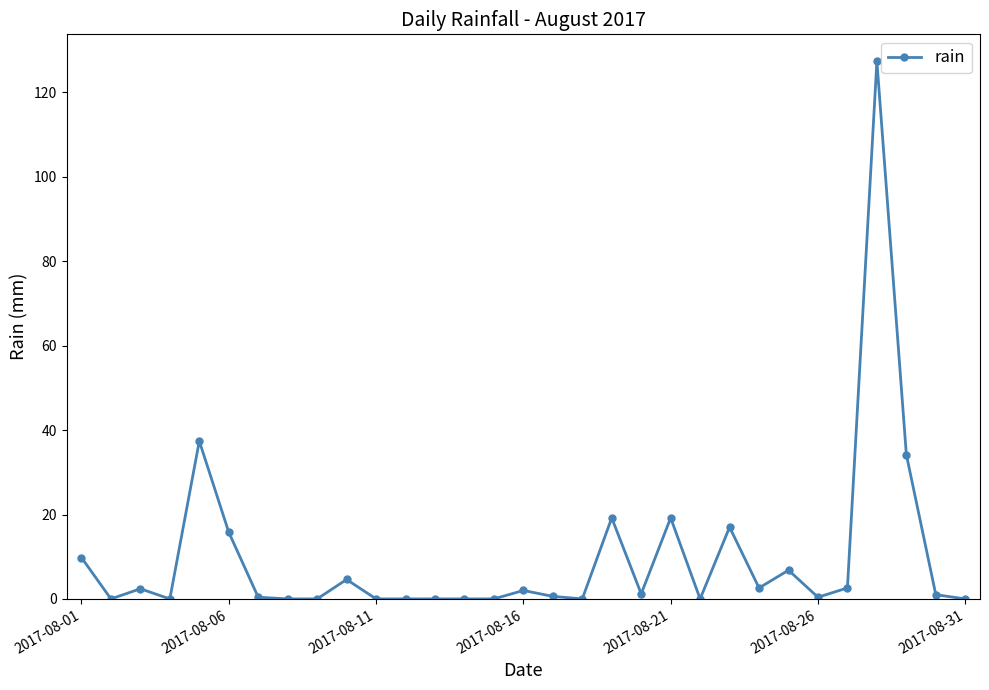

What is the greatest value displayed?

127.4